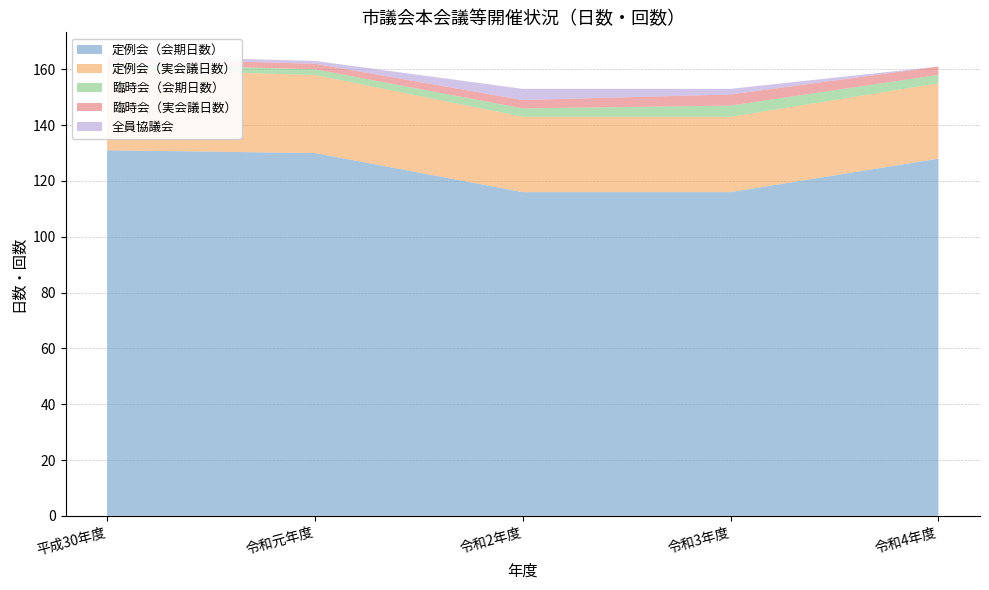

Reading left to right, what are all the values shown in this chart?

定例会（会期日数）: 131	130	116	116	128
定例会（実会議日数）: 29	28	27	27	27
臨時会（会期日数）: 2	2	3	4	3
臨時会（実会議日数）: 2	2	3	4	3
全員協議会: 1	1	4	2	0